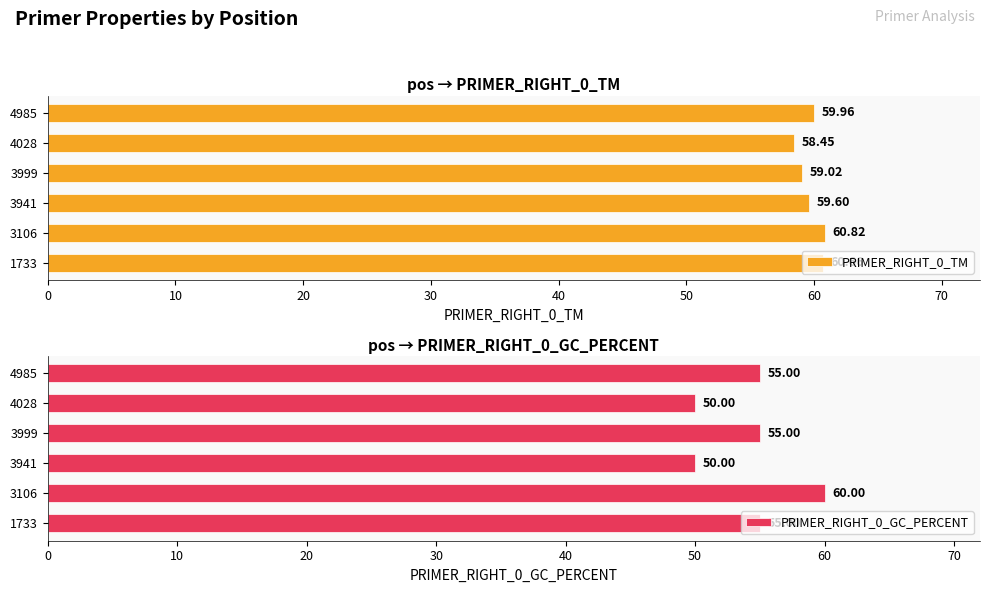

How many bars are there in total?

12